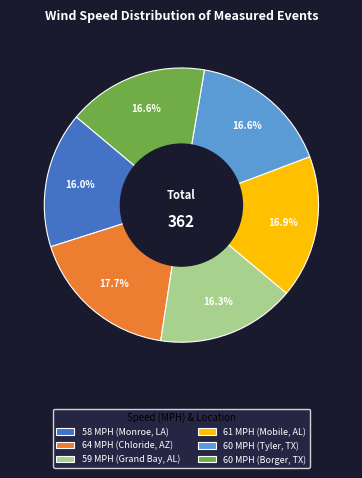

Is there a majority slice in this chart?

No